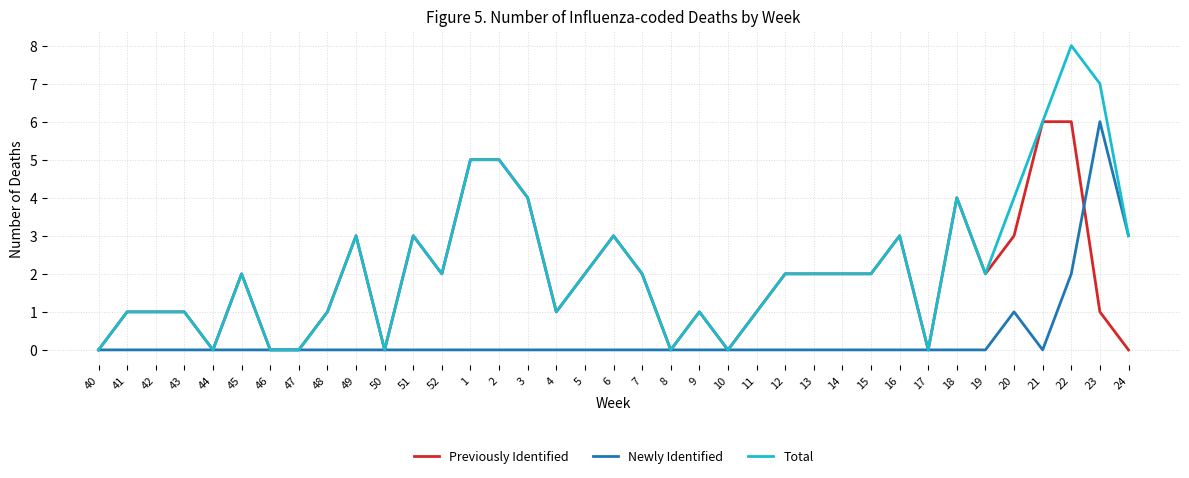

Which series has the largest range (max minus min)?

Total